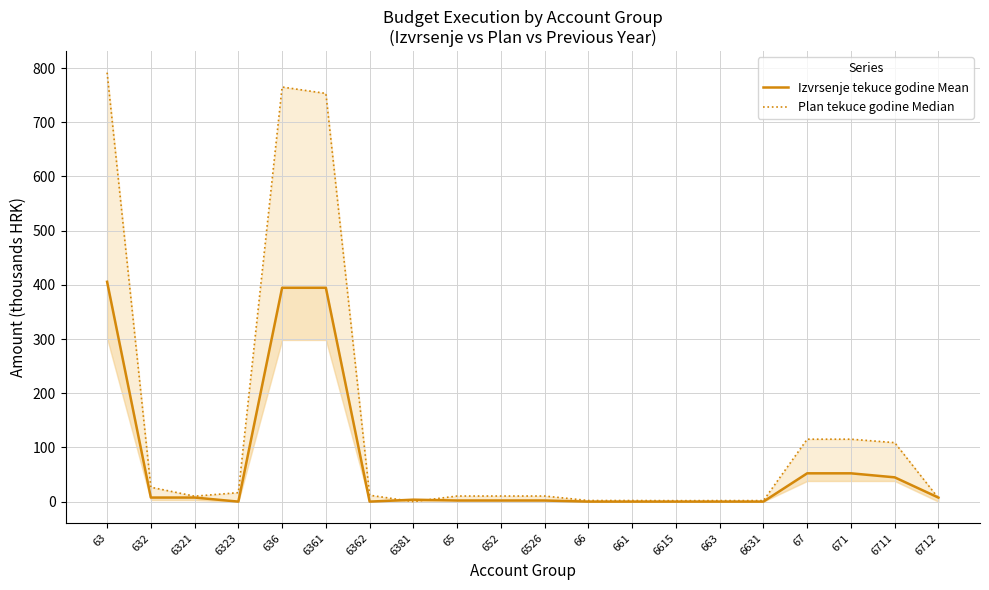

Reading right to left, extract all data points from this chart.

Izvrsenje tekuce godine Mean: 6712=7.4	6711=44.8	671=52.2	67=52.2	6631=0.0	663=0.0	6615=0.0	661=0.0	66=0.0	6526=2.0	652=2.0	65=2.0	6381=3.6	6362=0.0	6361=394.6	636=394.6	6323=0.0	6321=7.5	632=7.5	63=405.7
Plan tekuce godine Median: 6712=6.3	6711=108.9	671=115.2	67=115.2	6631=1.9	663=1.9	6615=1.7	661=2.0	66=2.0	6526=10.3	652=10.3	65=10.3	6381=0.0	6362=11.8	6361=753.3	636=765.1	6323=16.5	6321=10.0	632=26.5	63=791.7